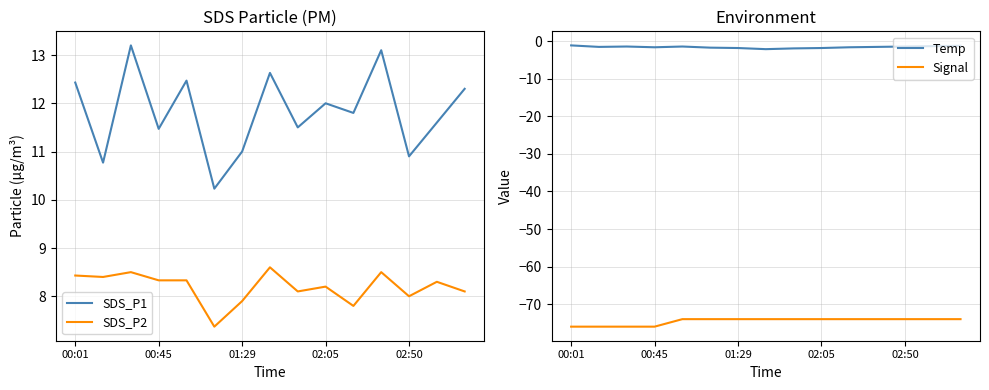

Which series has the widest spread of values?

SDS_P1